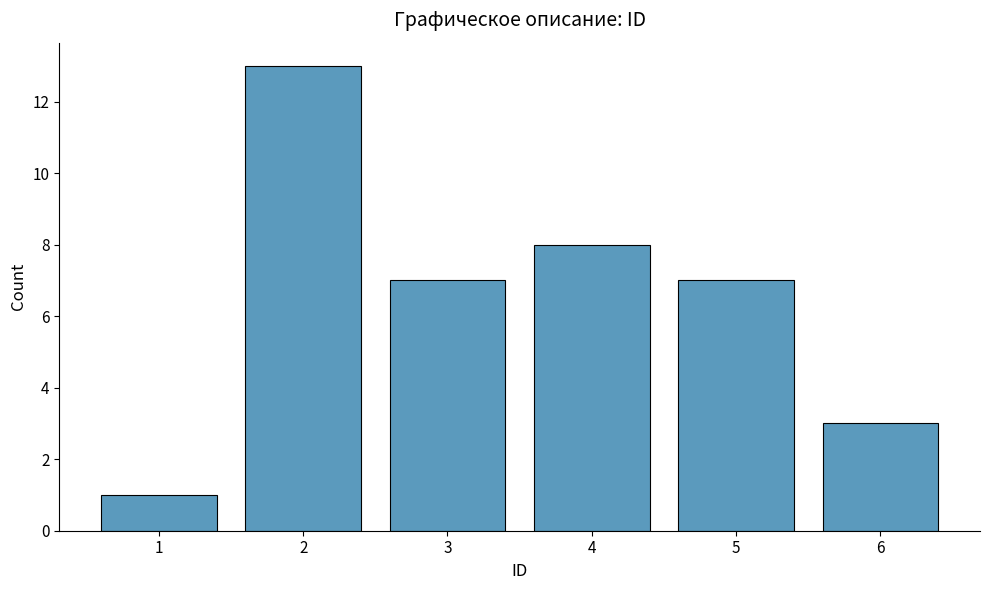

How many series are shown in this chart?

1